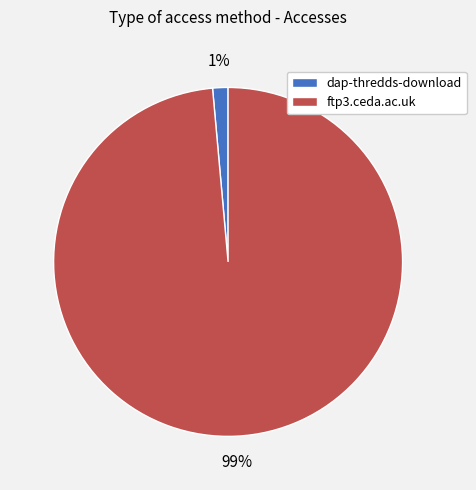

Is the sum of dap-thredds-download and ftp3.ceda.ac.uk greater than half?

Yes